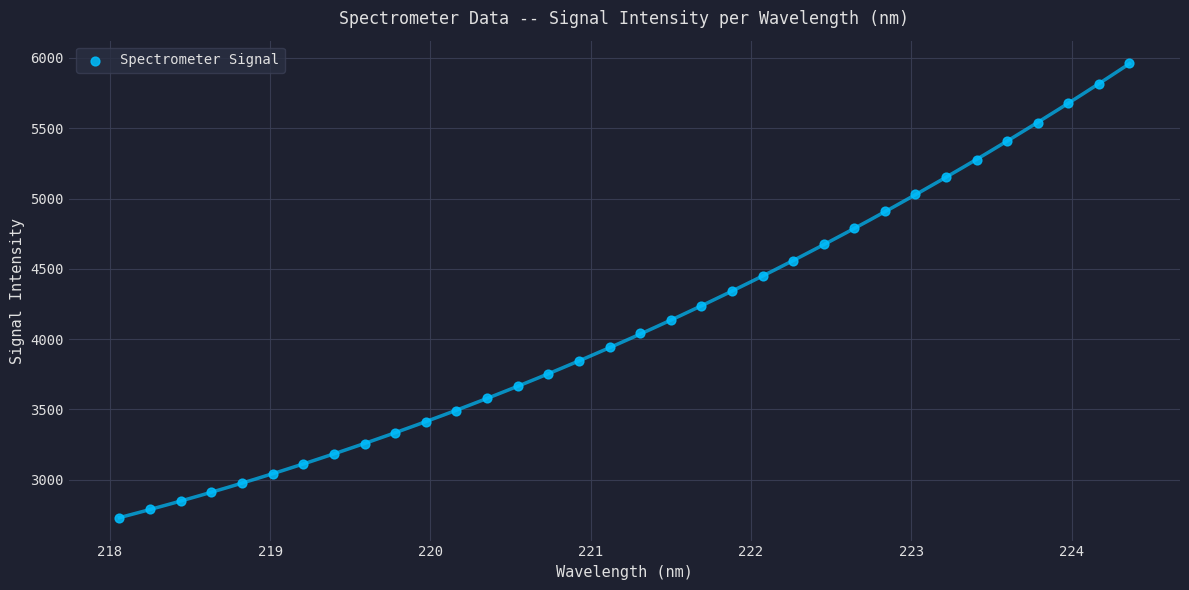

What is the range of X values (max minus min)?

6.3